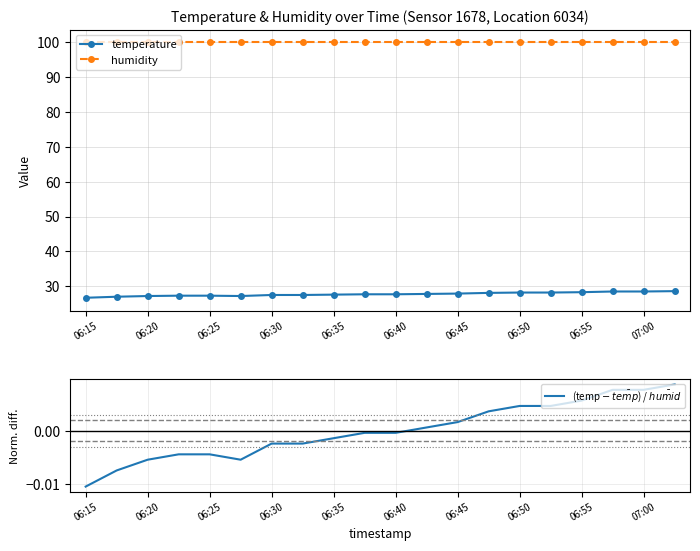

Rank the series by their maximum value, from highest to lowest.

humidity, temperature, (temp $-$ $\bar{temp}$) / $\bar{humid}$